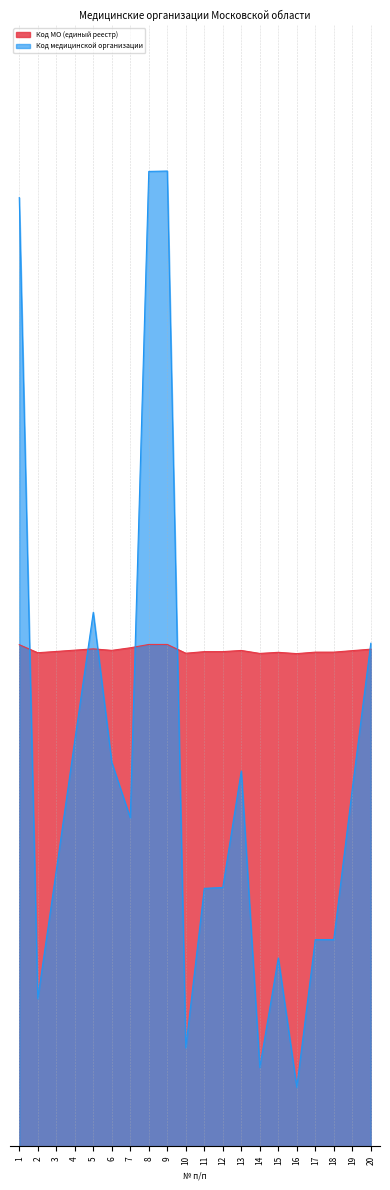

At which label does Код медицинской организации reach its minimum?

16